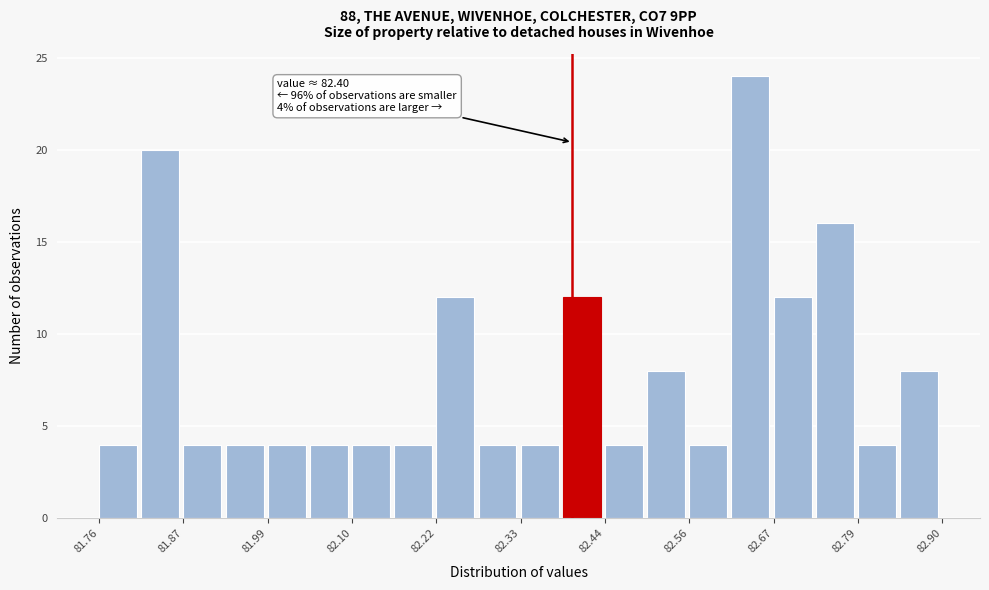

Around what value on the x-axis is the tallest bar? Give the approximate position of its centre, as read against the axis.

82.64